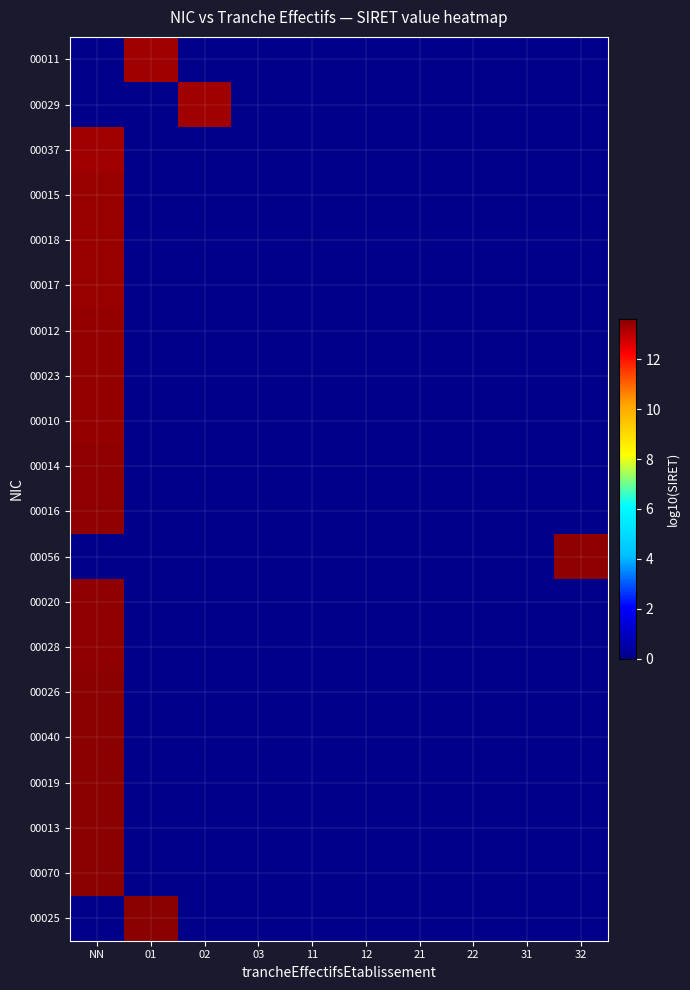

Between 01 and 31, which series saw the biggest shift?

00025